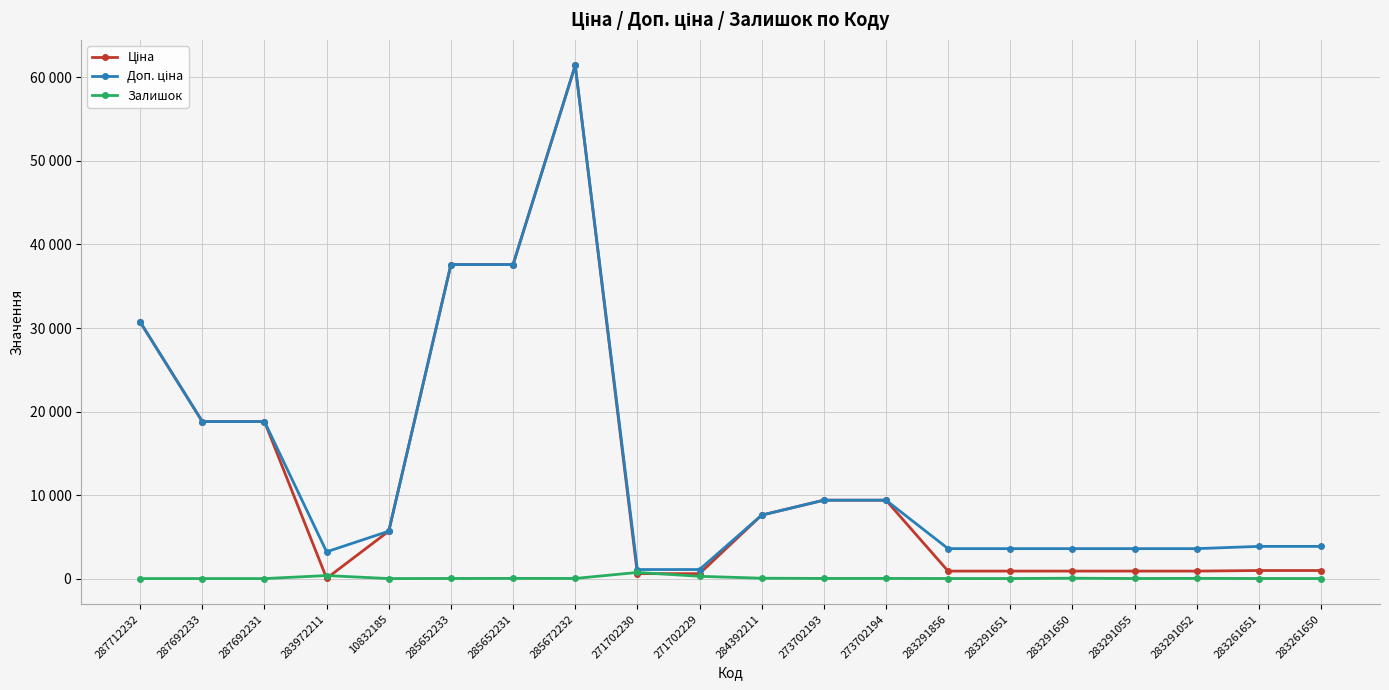

At which label does Залишок reach its peak?

271702230